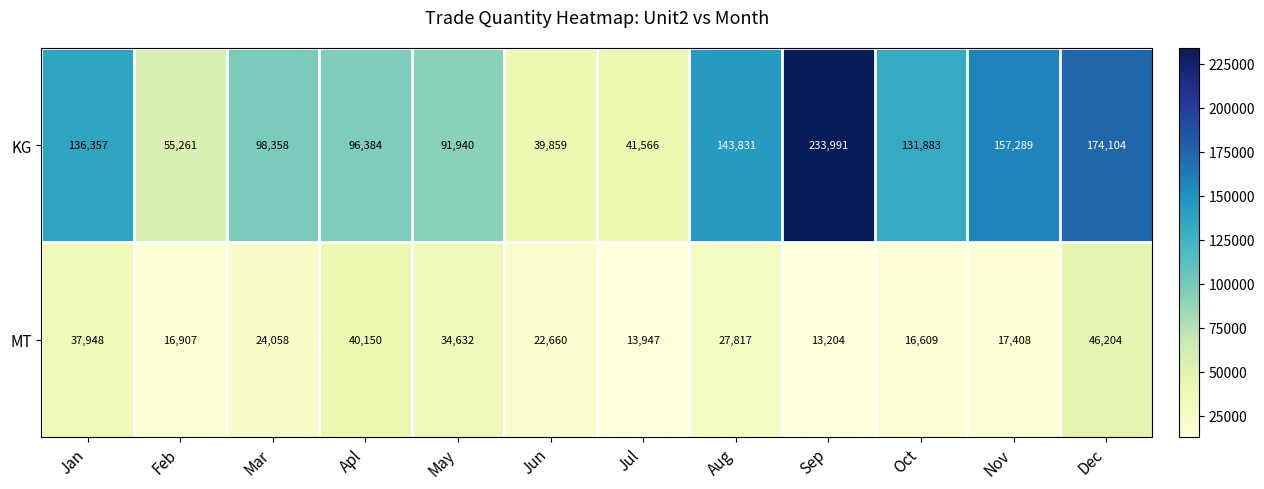

Where is MT nearest to the value 29704?

Aug